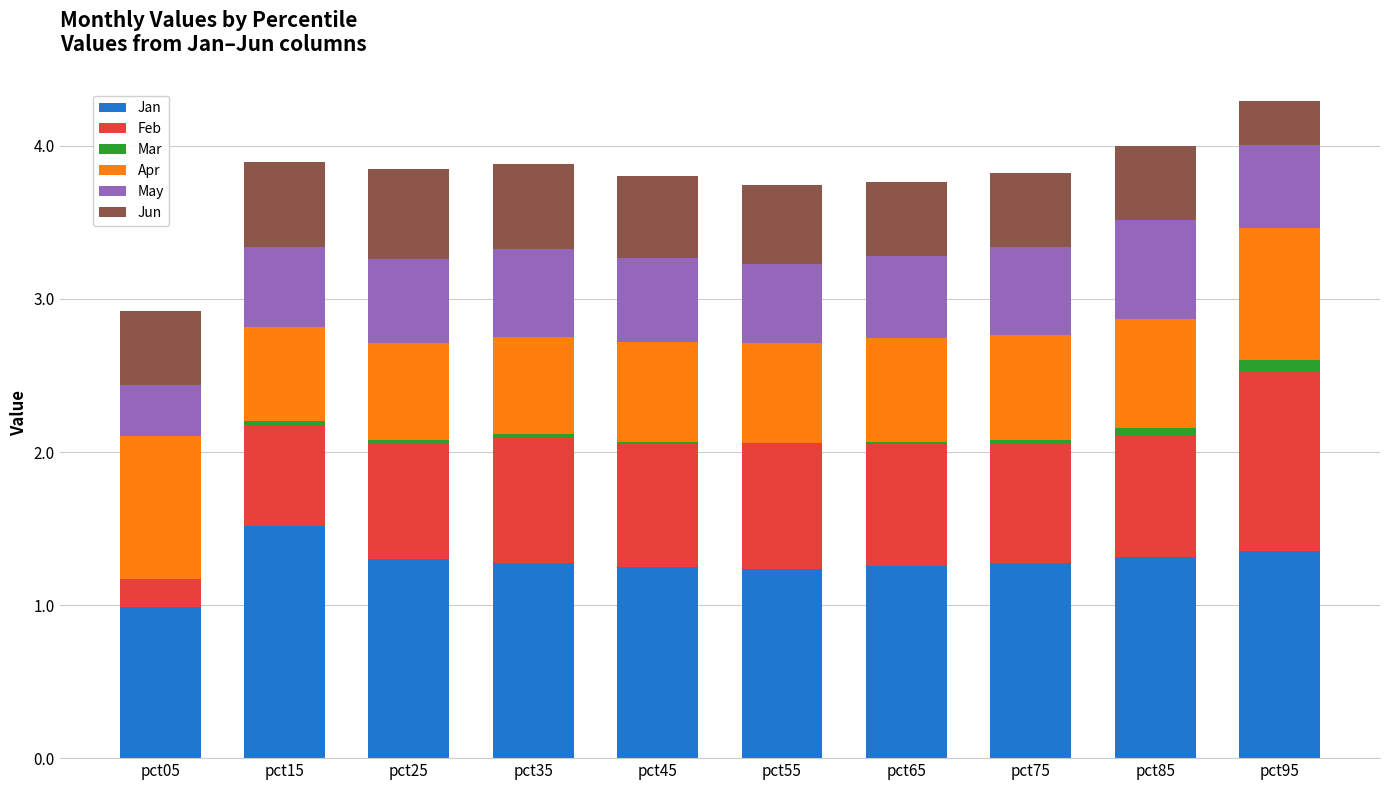

What is the maximum value for Jan?

1.5